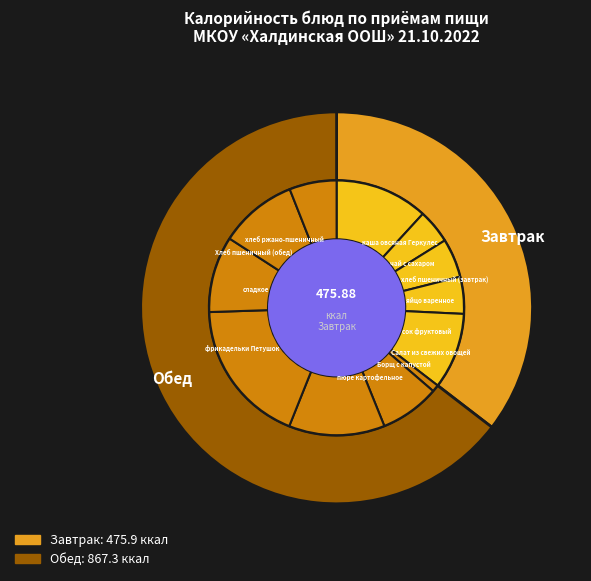

Count the number of slices in the pie.

12